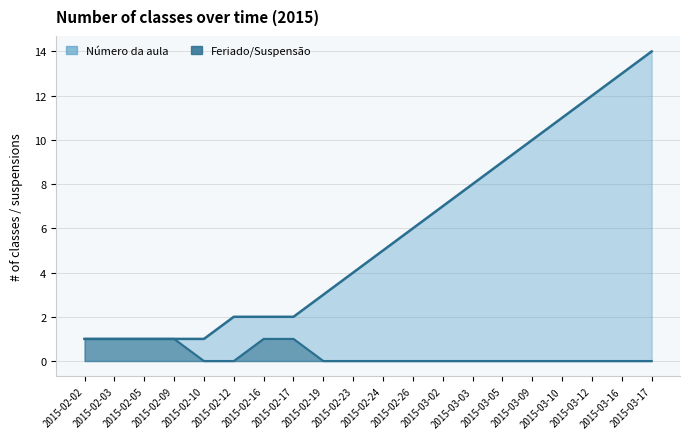

What is the difference between the maximum and minimum values in the Número da aula series?

13